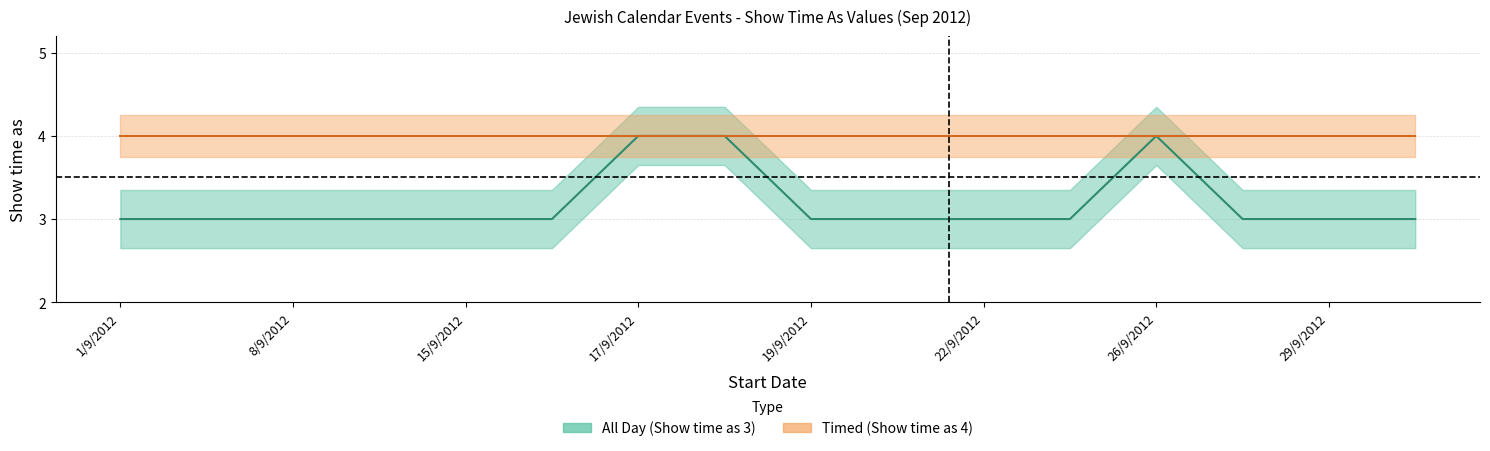

What is the average value?

3